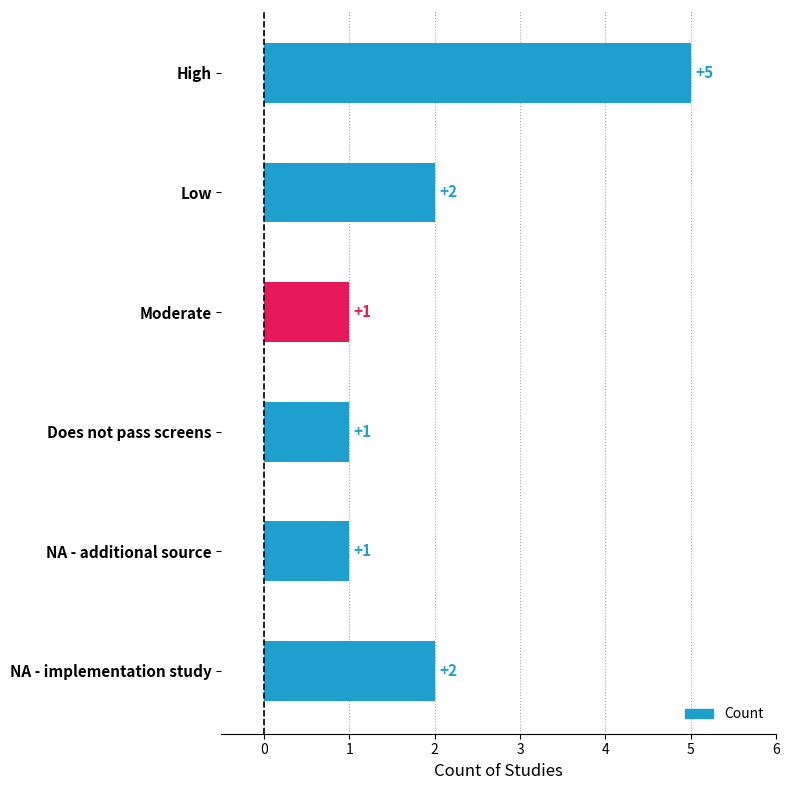

Count the number of data series in this chart.

1